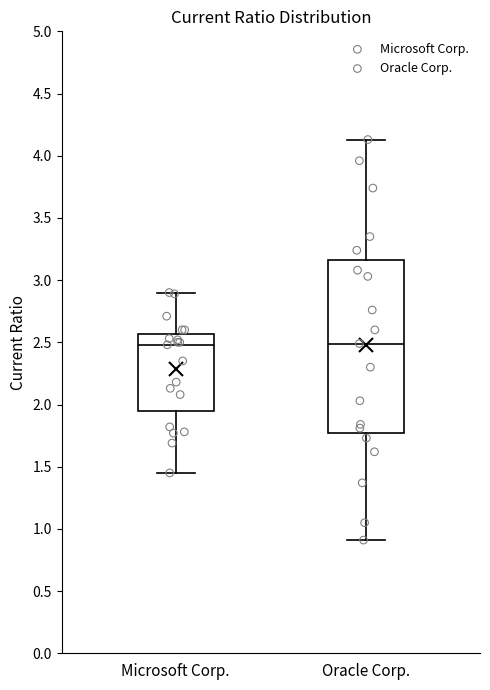

Reading left to right, transcribe this box plot: for each box, give where its median line is, the range the box spans, and where its two whiskers end, as read against the y-axis. The values are not printed on the chart, so give them approximately, as read against the axis.

Microsoft Corp.: median 2.50, box 1.95 to 2.55, whiskers 1.45 to 2.90
Oracle Corp.: median 2.50, box 1.75 to 3.15, whiskers 0.90 to 4.15